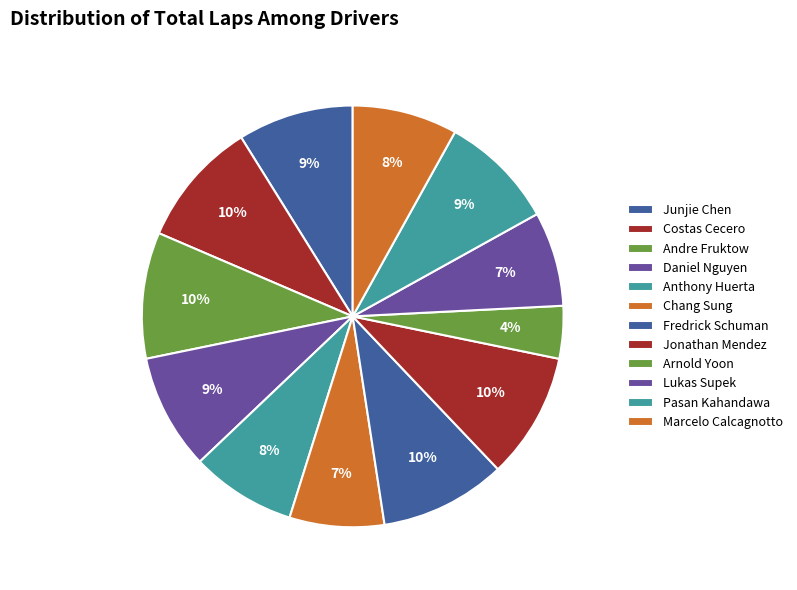

Is it true that Junjie Chen is 9% of the pie?

True